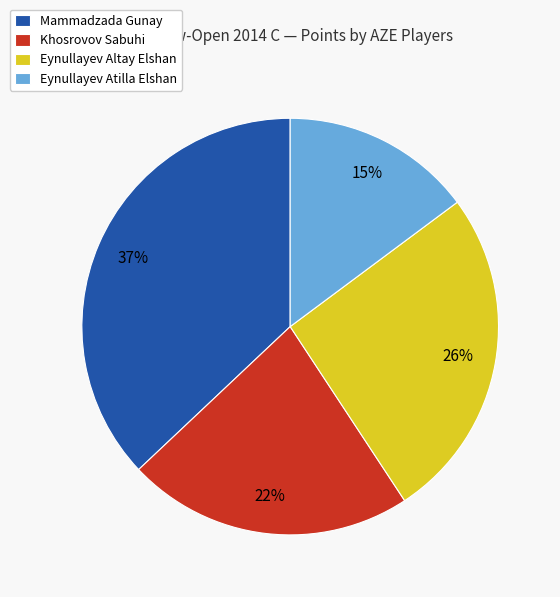

To the nearest percent, what is the combined percentage of Mammadzada Gunay and Eynullayev Altay Elshan?

63%